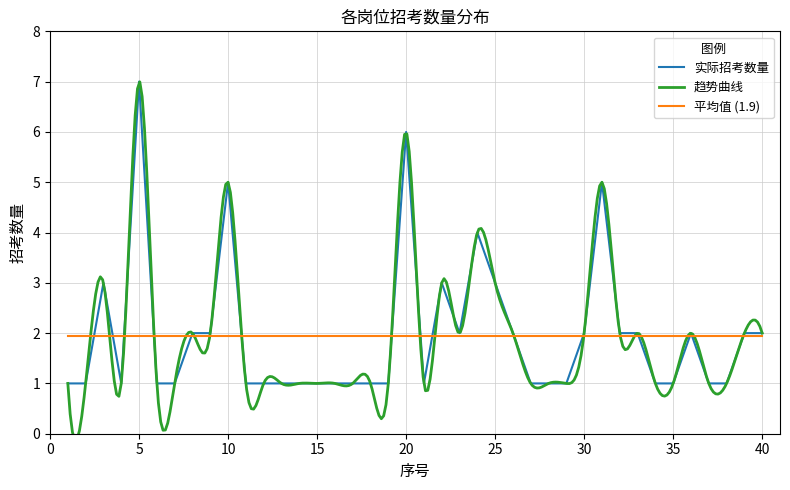

What is the sum of all values?

78